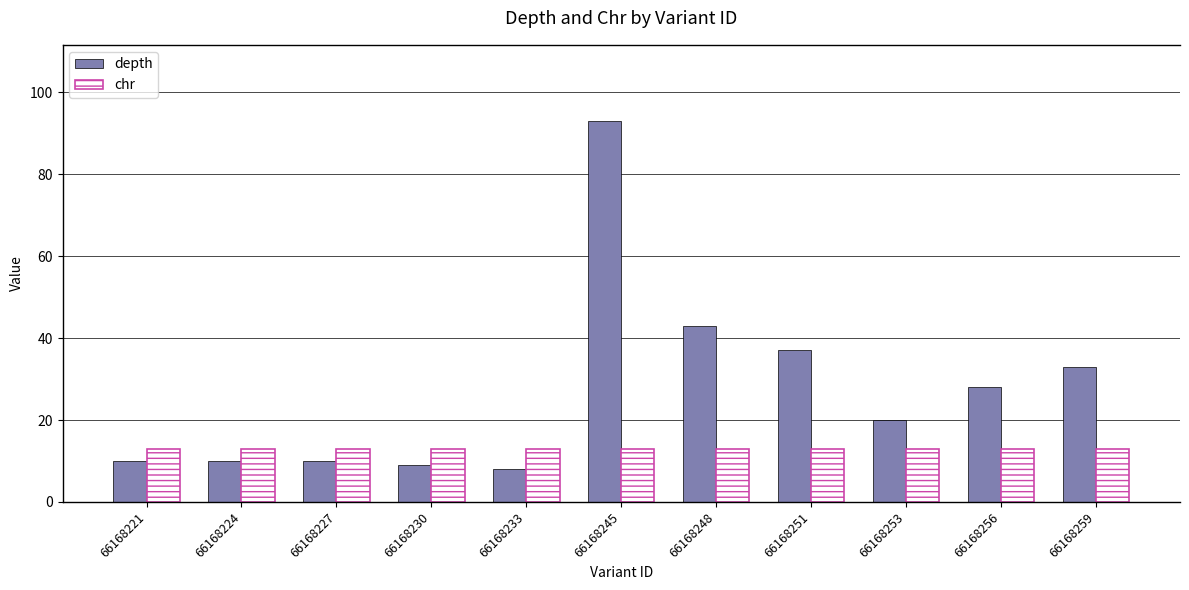

At which category is the sum across all series the highest?

66168245